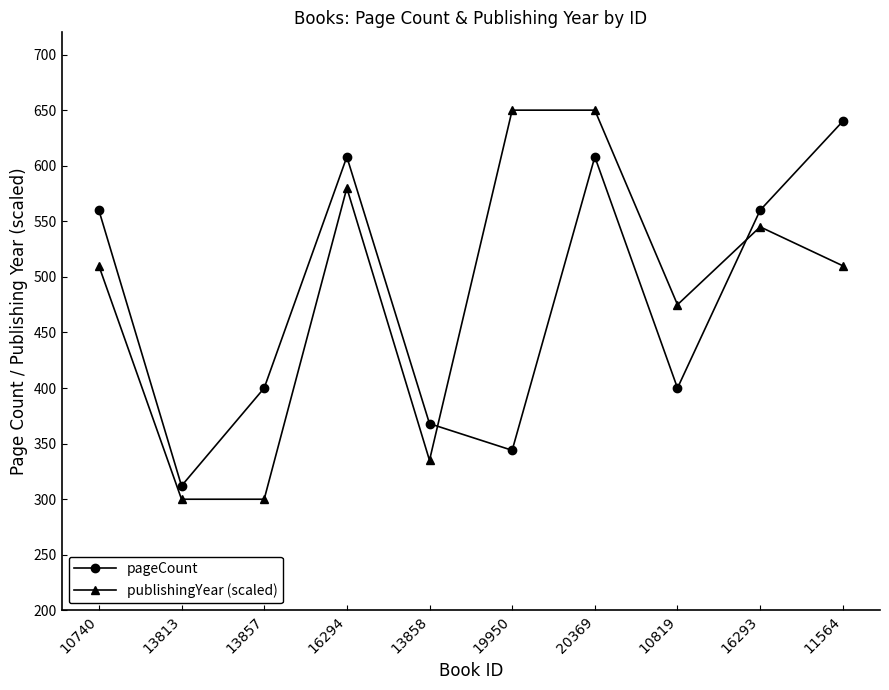

What position from the left is 20369?

7